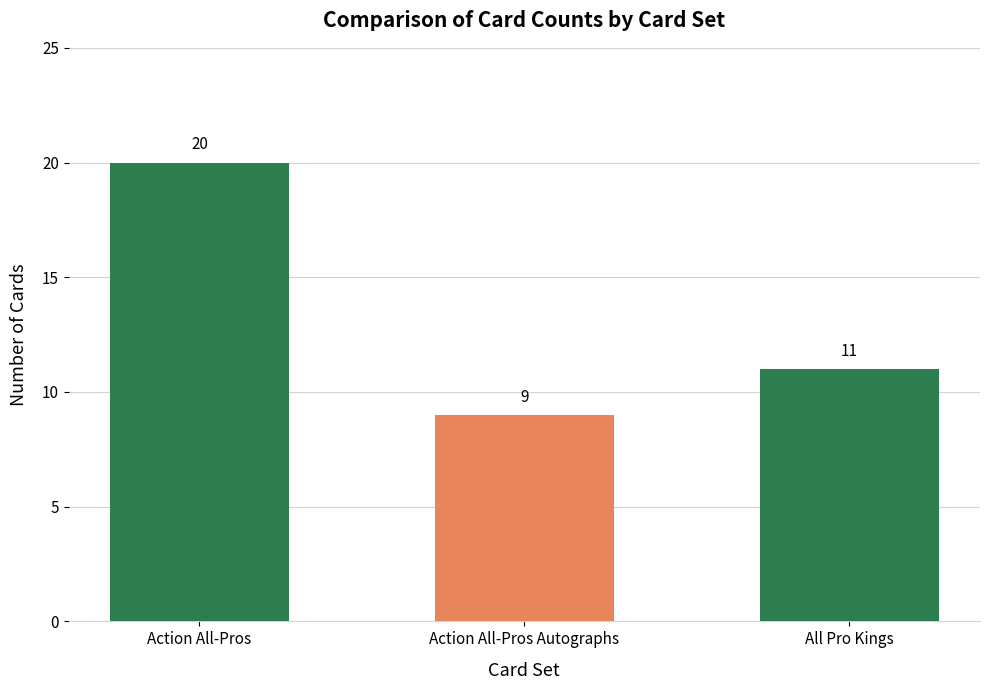

What is the smallest value displayed?

9